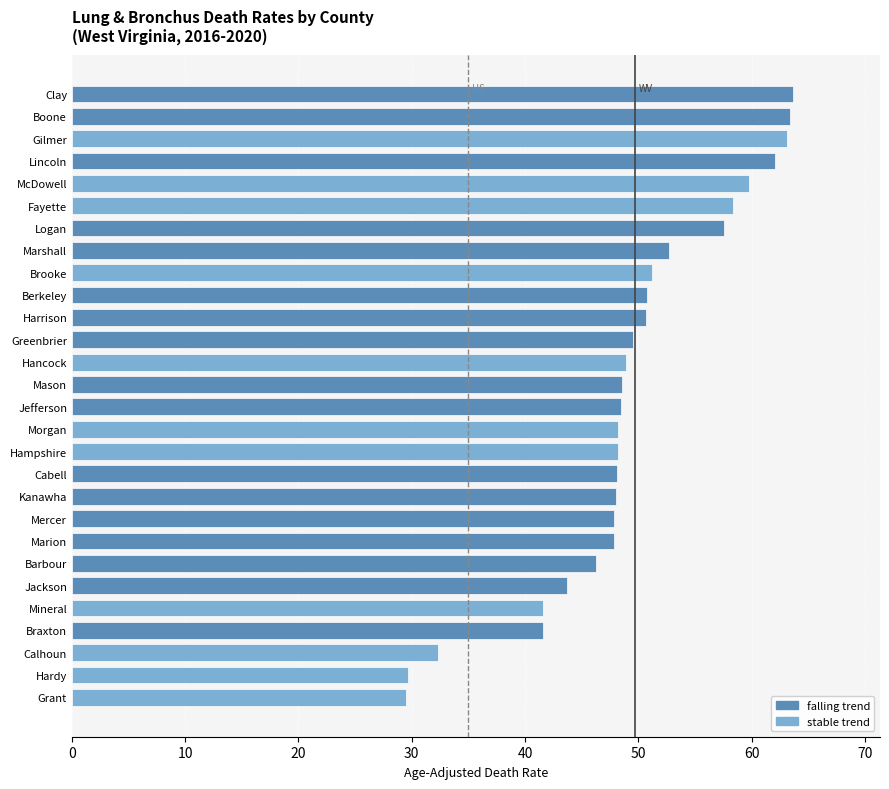

Count the number of categories in the chart.

28